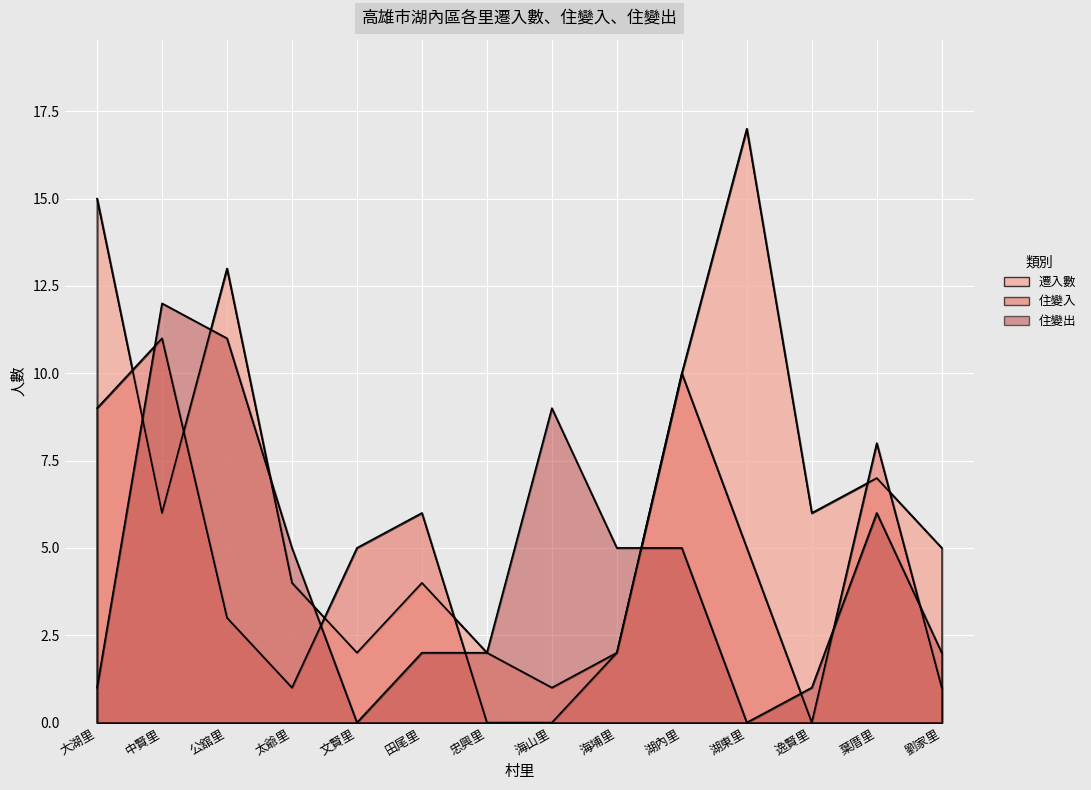

What position from the left is 大湖里?

1